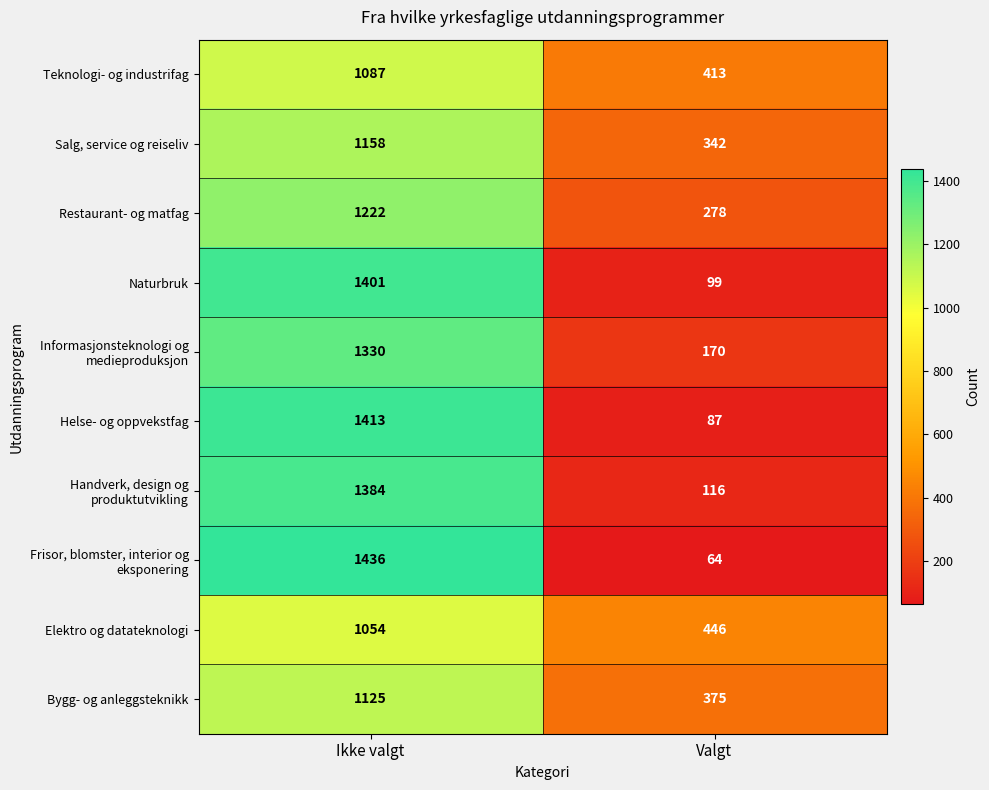

What value does the Elektro og datateknologi series have at Ikke valgt, to the nearest 10?

1050